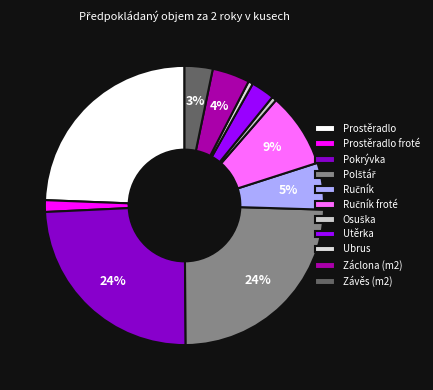

To the nearest percent, what percentage of the pie is Osuška?

1%